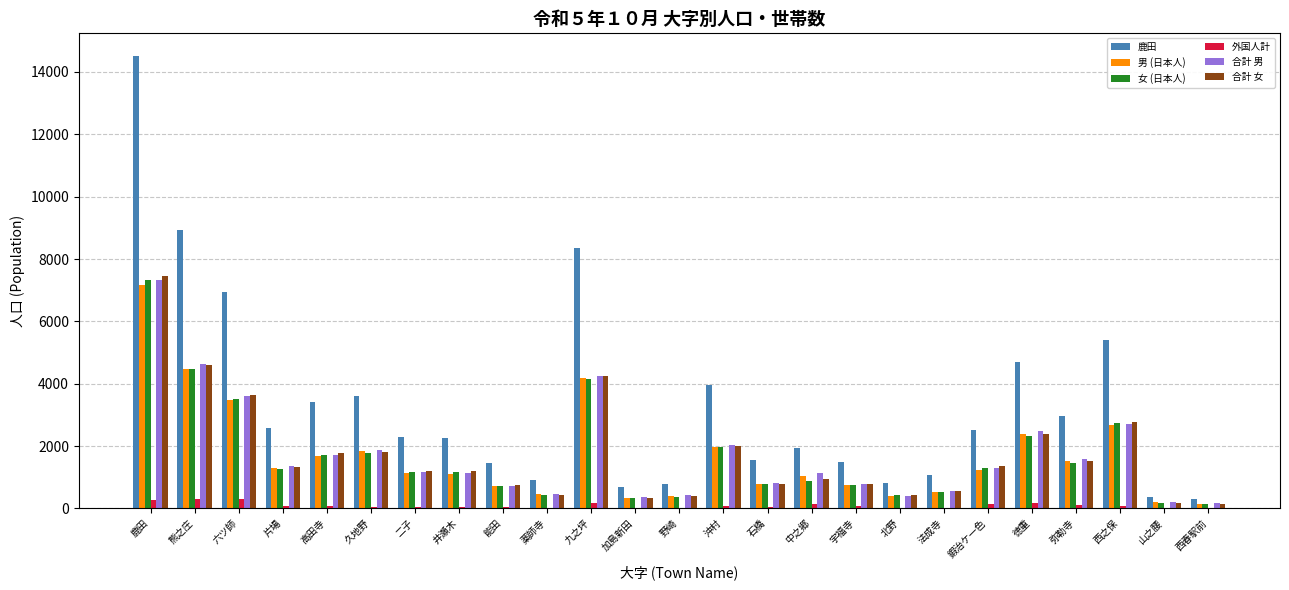

The 合計 男 series shows 2328 at 鍜治ケ一色. True or false?

False